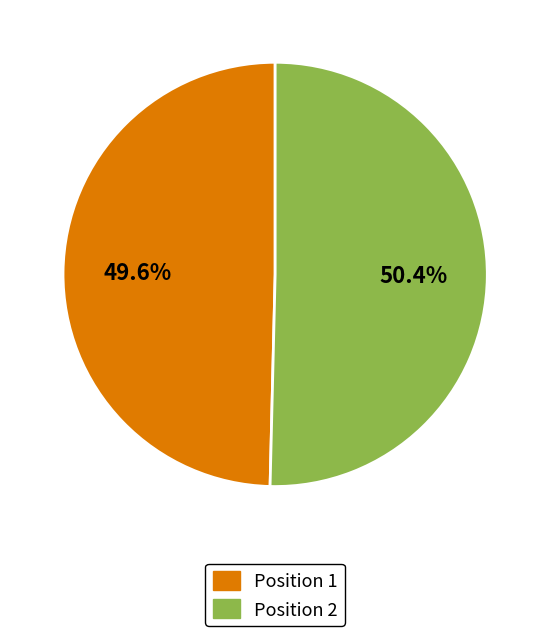

Combined, what portion of the pie is Position 2 and Position 1?

100.0%